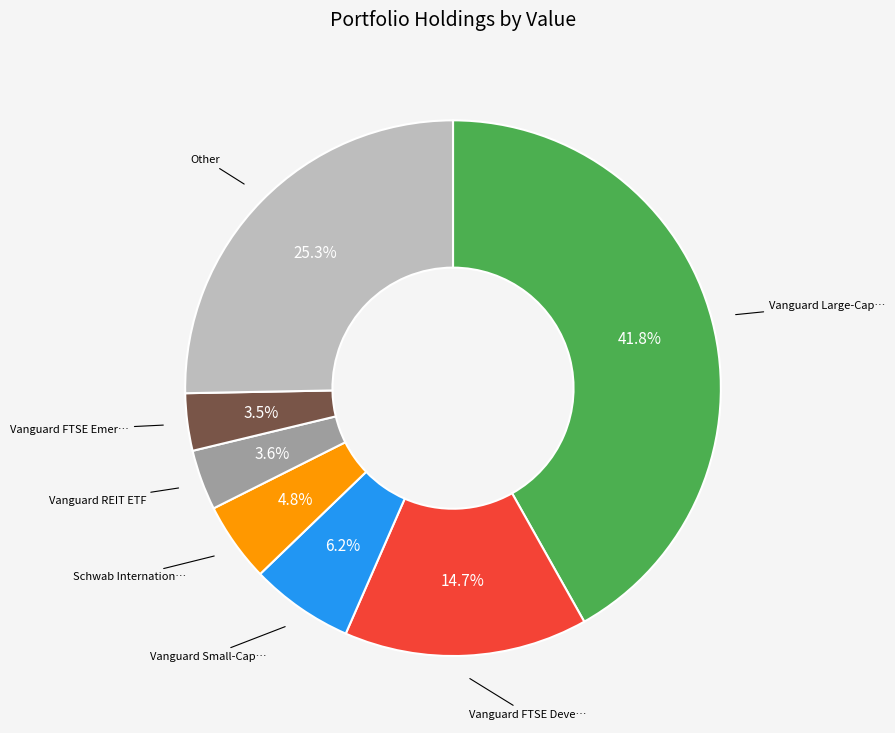

Is there any slice that represents more than half of the pie?

No